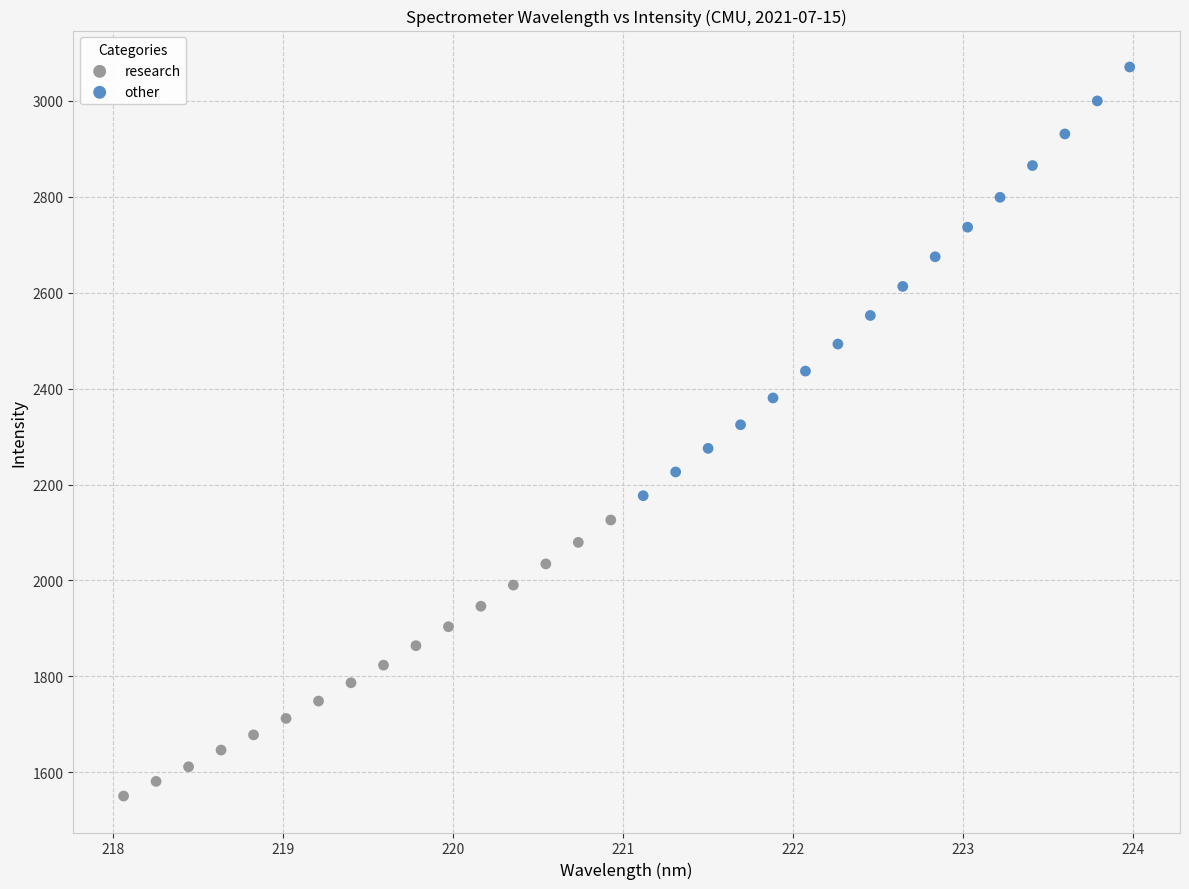

Which series has the widest spread of Y values?

other